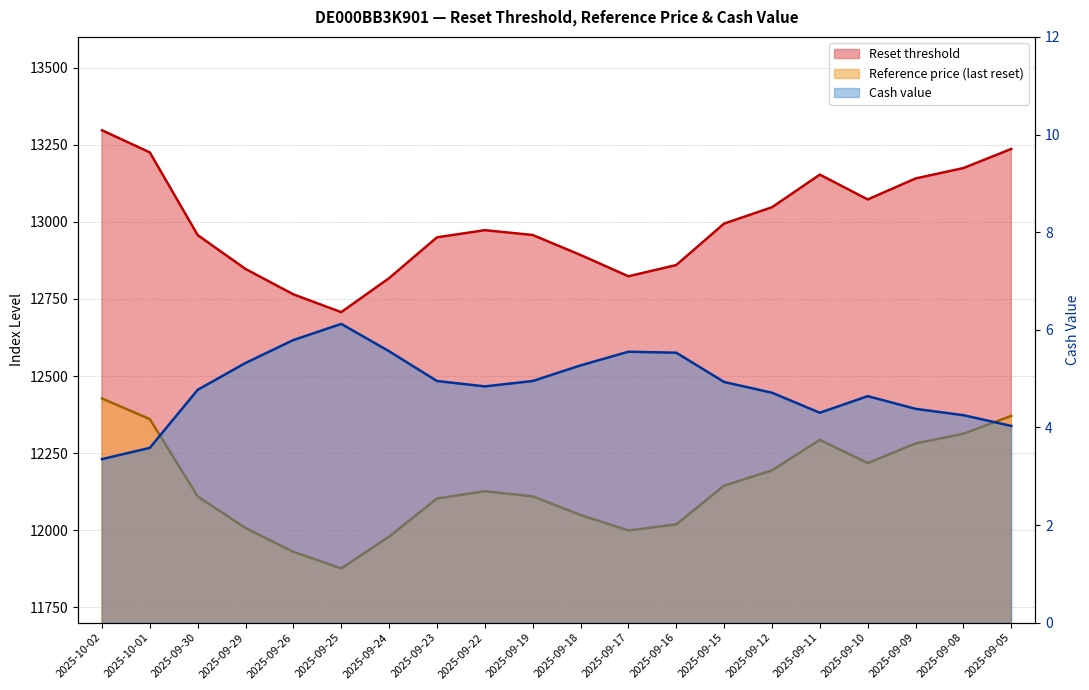

Between 2025-09-18 and 2025-09-12, which series saw the biggest shift?

Reset threshold